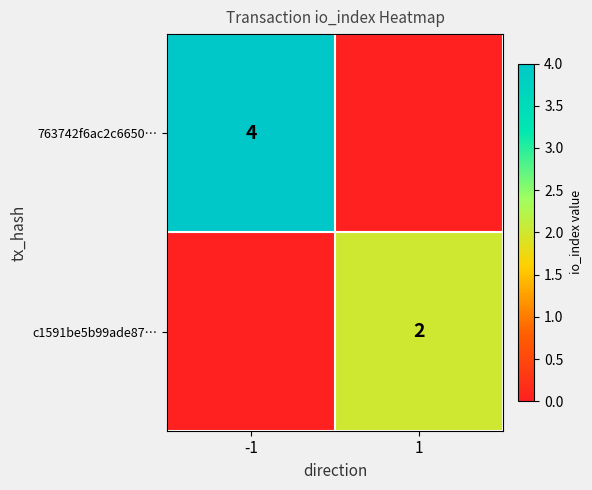

At how many categories does at least one series exceed 3?

1